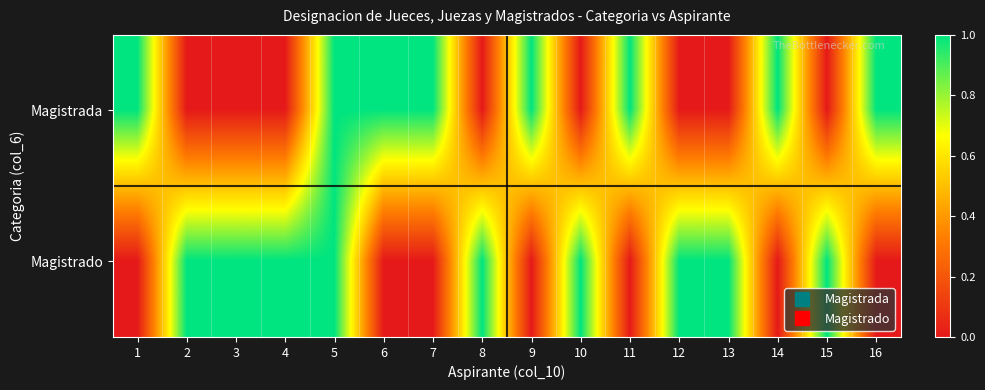

Rank the series at 9 from highest to lowest value.

Magistrada, Magistrado